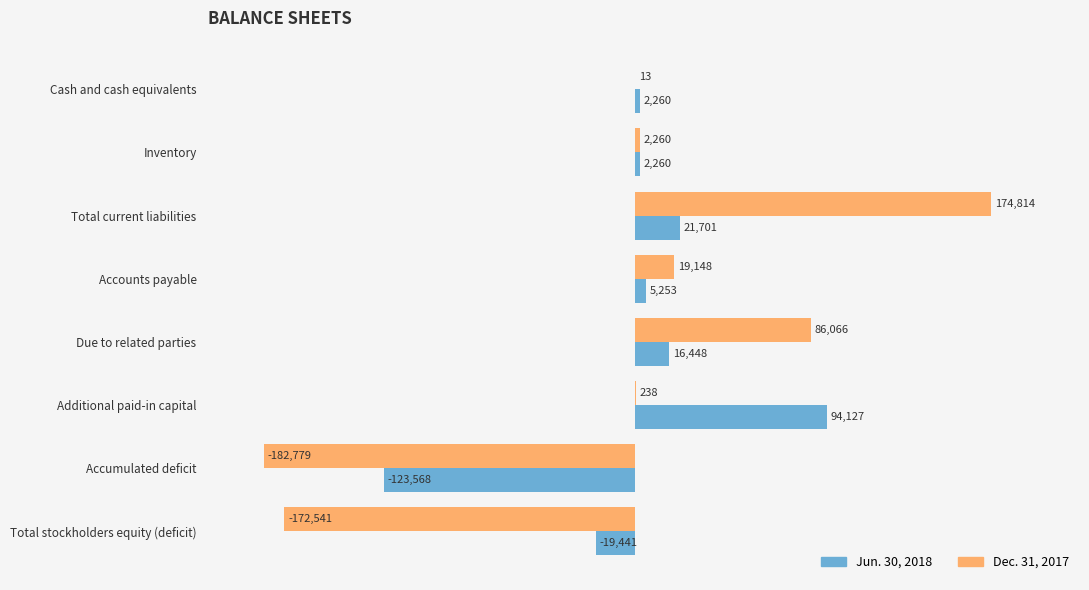

How many distinct data groups are displayed?

2